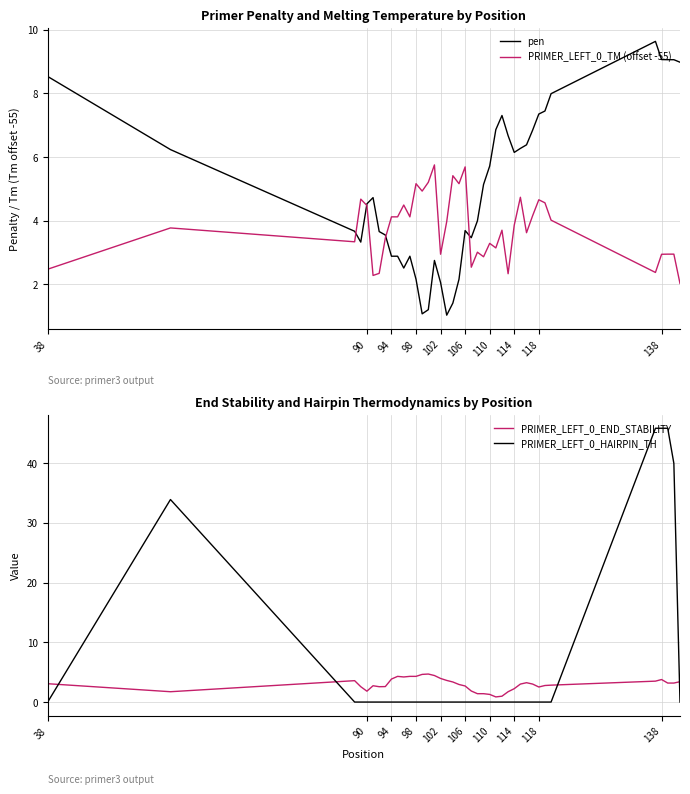

Reading left to right, extract all data points from this chart.

pen: 8.5	6.2	3.7	3.3	4.5	4.7	3.7	3.5	2.9	2.9	2.5	2.9	2.2	1.1	1.2	2.7	2.1	1.0	1.4	2.2	3.7	3.5	4.0	5.1	5.7	6.9	7.3	6.7	6.1	6.3	6.4	6.8	7.3	7.4	8.0	9.6	9.1	9.1	9.1	9.0
PRIMER_LEFT_0_TM (offset -55): 2.5	3.8	3.3	4.7	4.5	2.3	2.3	3.5	4.1	4.1	4.5	4.1	5.2	4.9	5.2	5.7	2.9	4.0	5.4	5.2	5.7	2.5	3.0	2.9	3.3	3.1	3.7	2.3	3.9	4.7	3.6	4.2	4.7	4.6	4.0	2.4	2.9	2.9	2.9	2.0
PRIMER_LEFT_0_END_STABILITY: 3.1	1.7	3.6	2.6	1.8	2.7	2.6	2.6	3.9	4.3	4.2	4.3	4.3	4.6	4.7	4.4	4.0	3.6	3.4	2.9	2.7	1.9	1.4	1.4	1.3	0.9	1.0	1.7	2.2	3.0	3.2	3.0	2.5	2.8	2.8	3.5	3.8	3.2	3.2	3.4
PRIMER_LEFT_0_HAIRPIN_TH: 0.0	33.9	0.0	0.0	0.0	0.0	0.0	0.0	0.0	0.0	0.0	0.0	0.0	0.0	0.0	0.0	0.0	0.0	0.0	0.0	0.0	0.0	0.0	0.0	0.0	0.0	0.0	0.0	0.0	0.0	0.0	0.0	0.0	0.0	0.0	45.8	45.8	45.8	40.0	0.0